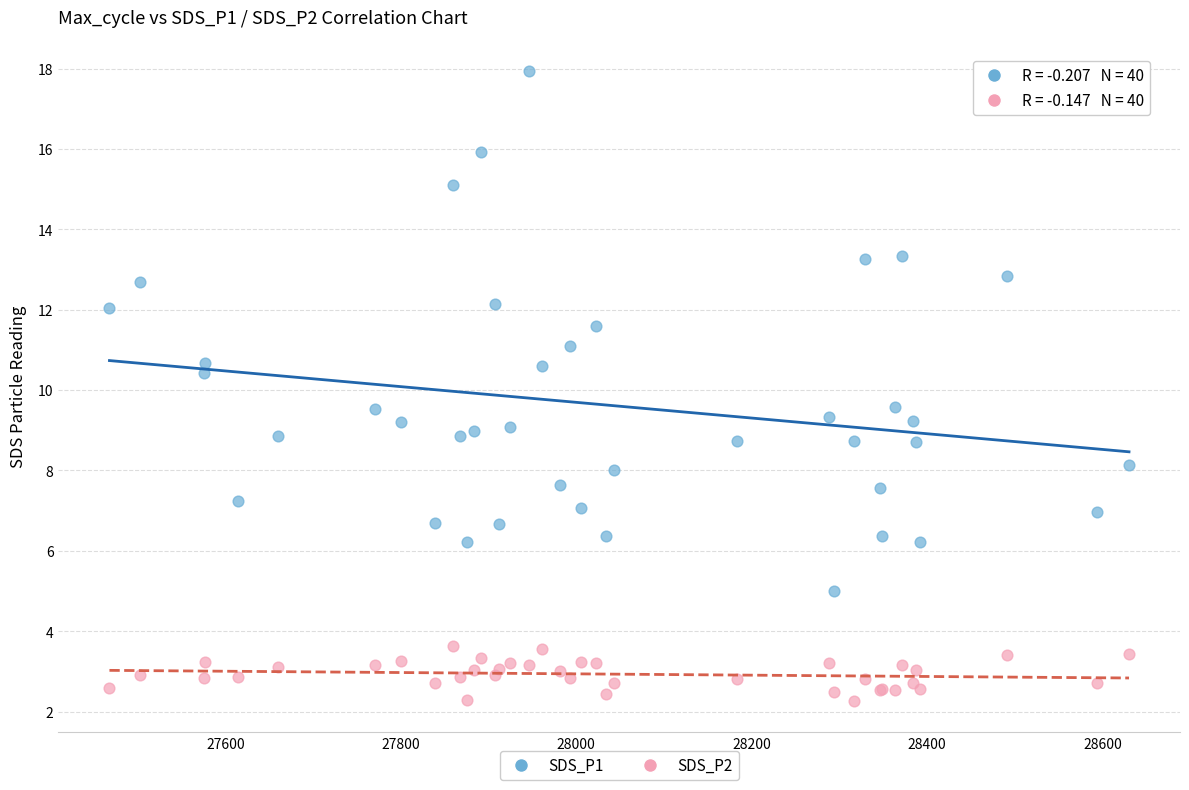

What is the X range (max minus min) for the scatter plot?

1162.0